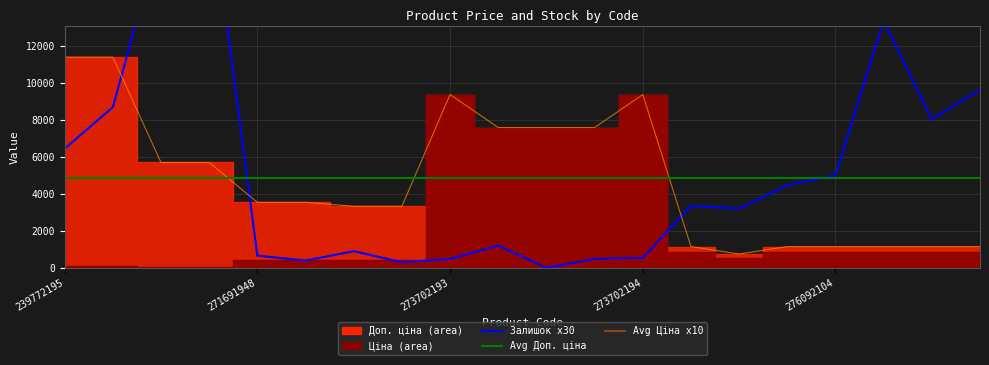

The value of Залишок at 239772195 is 6450.0. True or false?

True